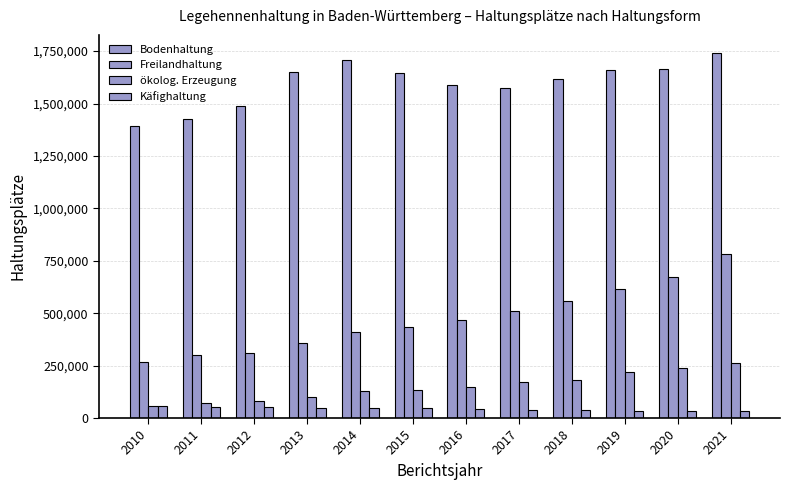

How many series are shown in this chart?

4